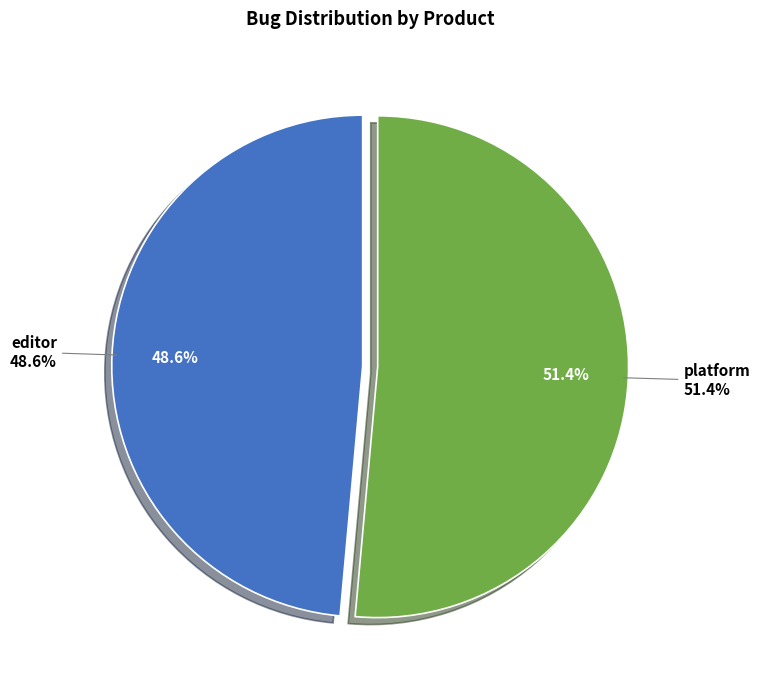

The editor slice represents 49% of the pie. True or false?

True